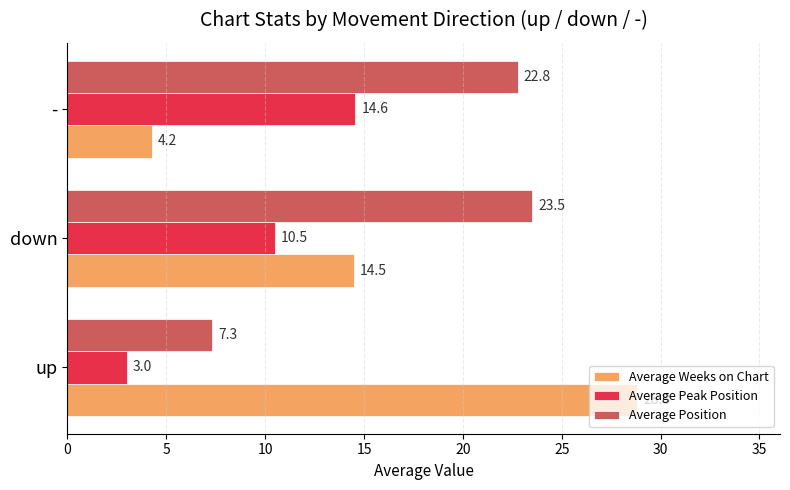

At how many categories does at least one series exceed 23?

2